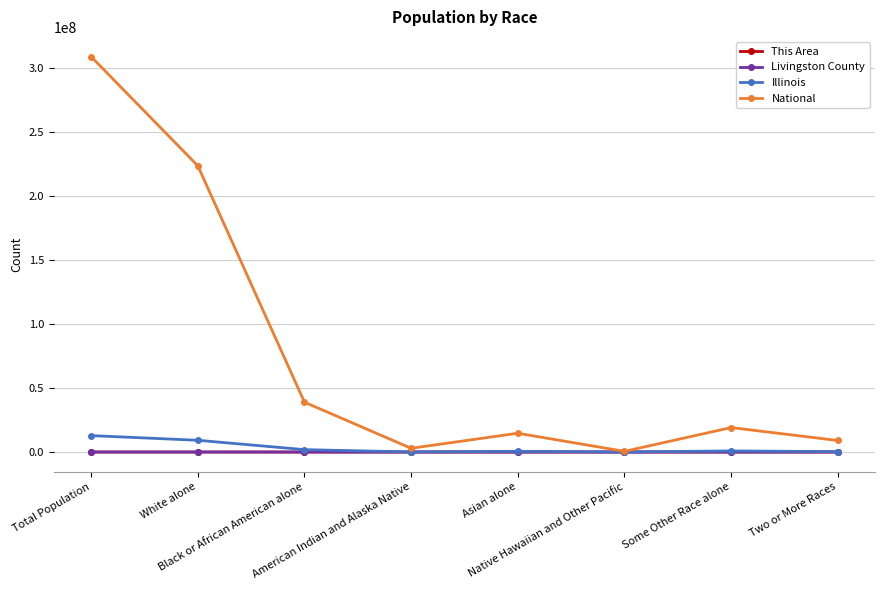

In This Area, how many points are higher than both neighbors (excluding endpoints)?

2